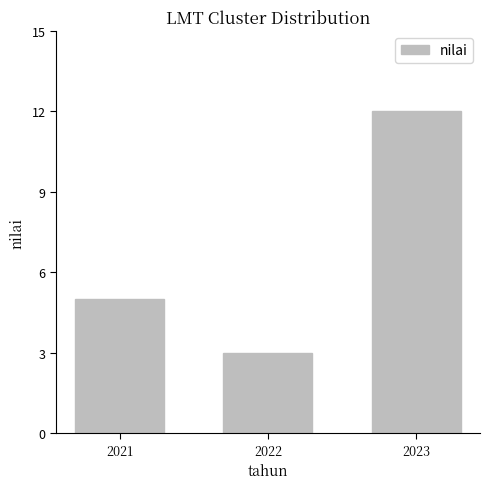

What is the sum of the values at 2023 and 2021?

17